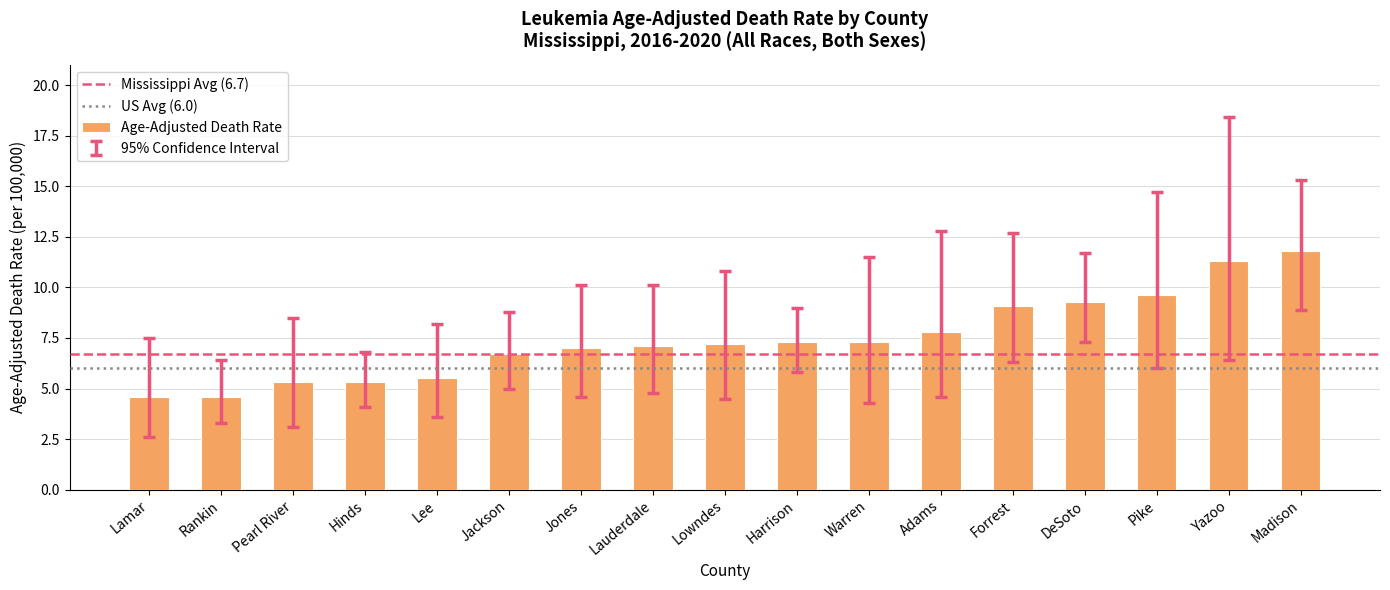

What value does the data have at Lauderdale?

7.1